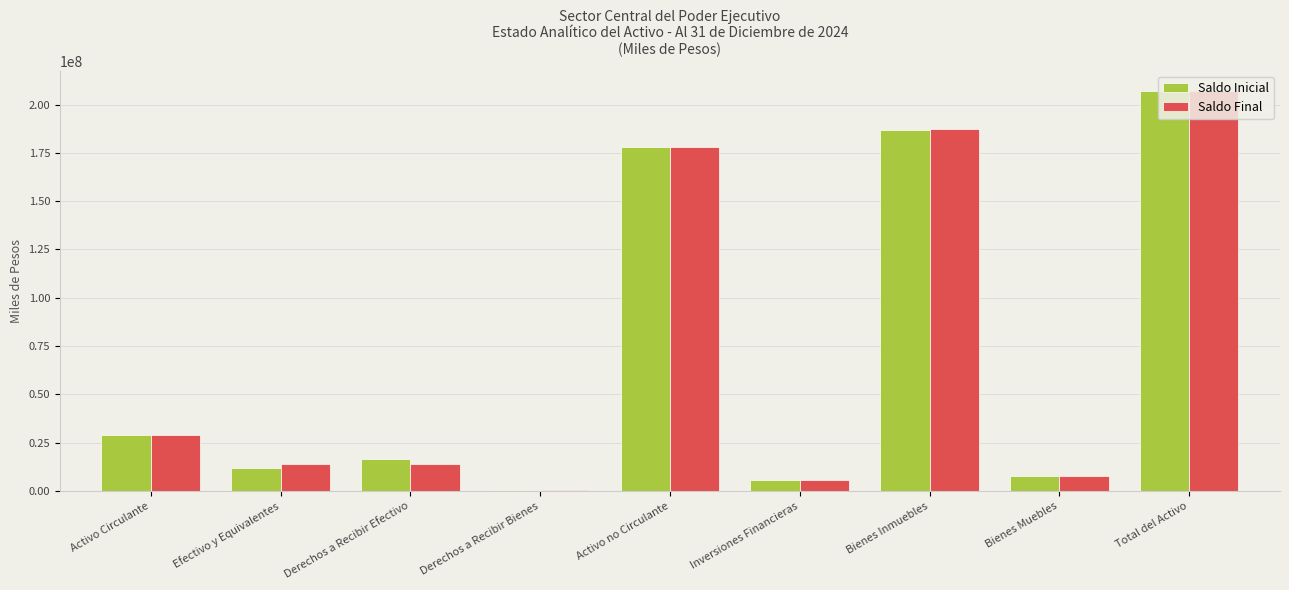

The value of Saldo Inicial at Bienes Muebles is 7586107.5. True or false?

True